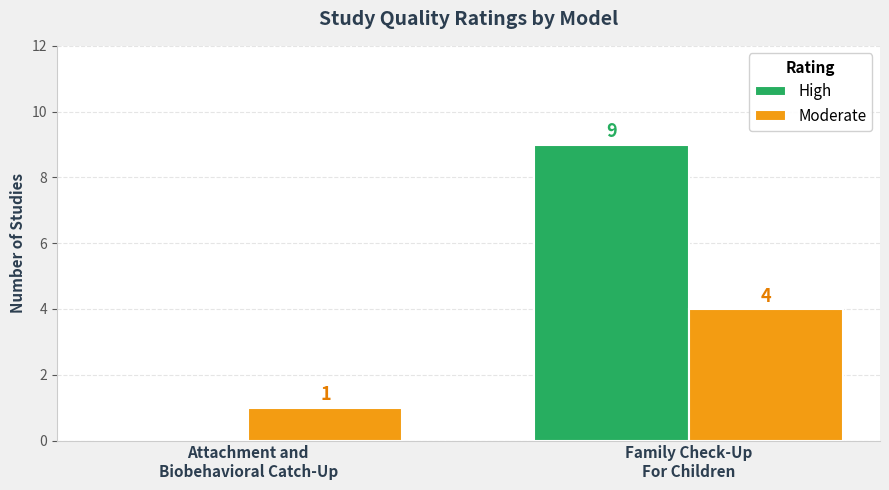

What is the difference between the High values at Family Check-Up
For Children and Attachment and
Biobehavioral Catch-Up?

9